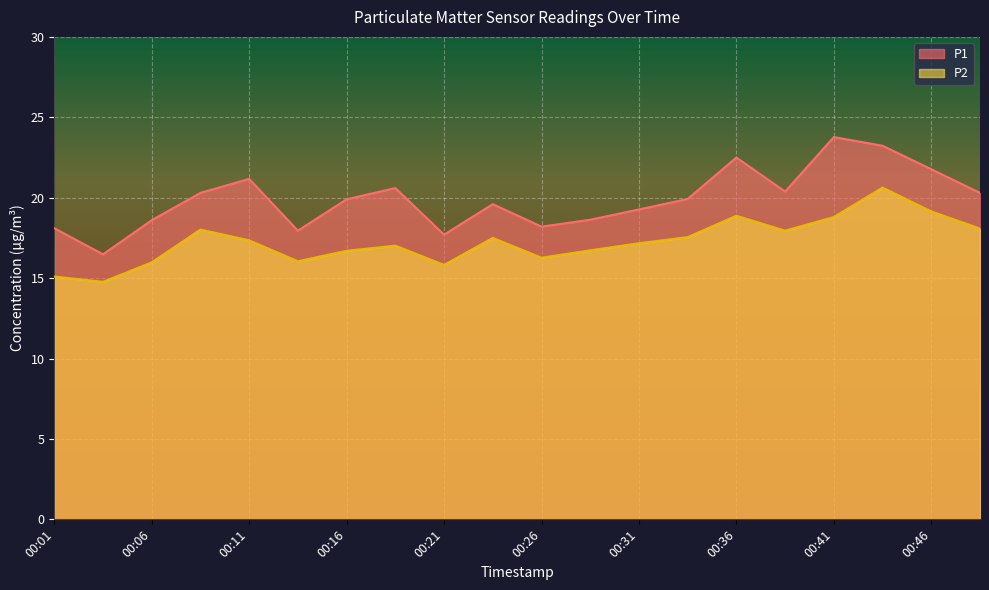

Where does the P2 series first go above 17?

00:09